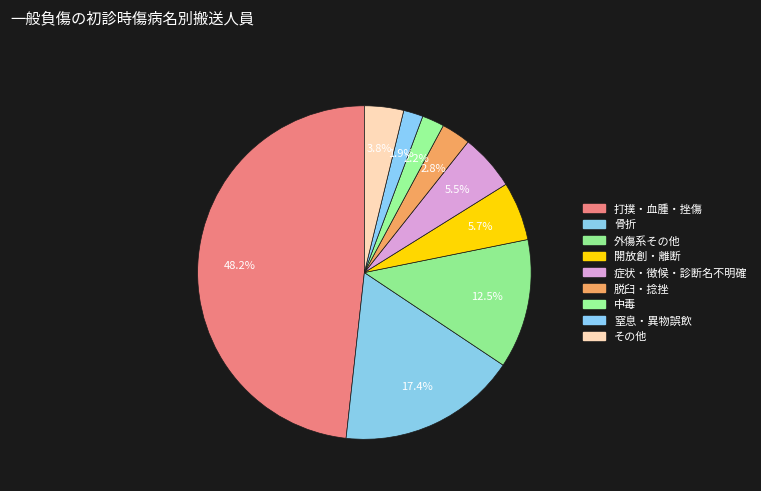

How many slices are in this pie chart?

9